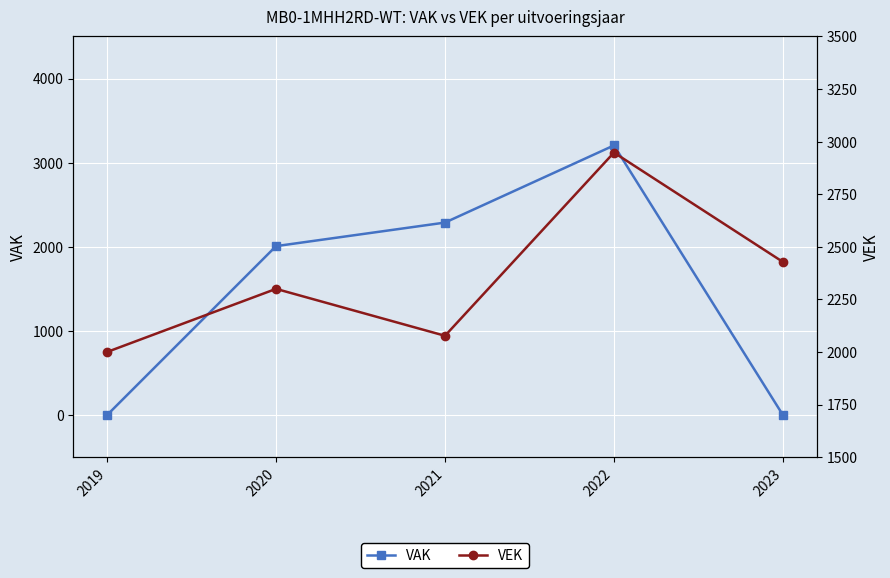

How many data points does each series have?

5